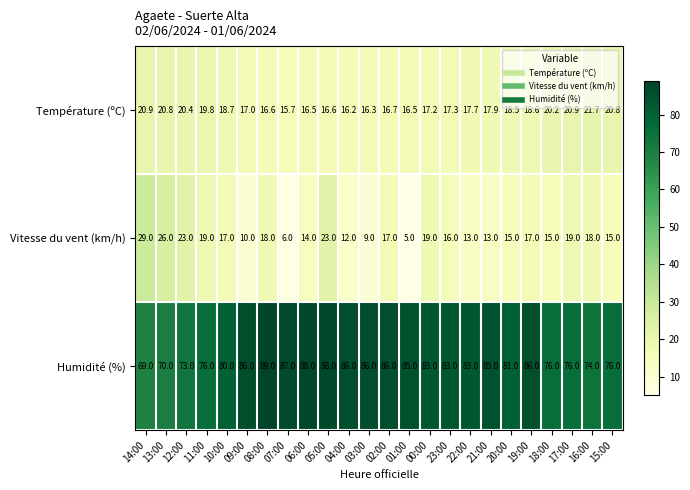

What is the sum of all Température (ºC) values?

439.5